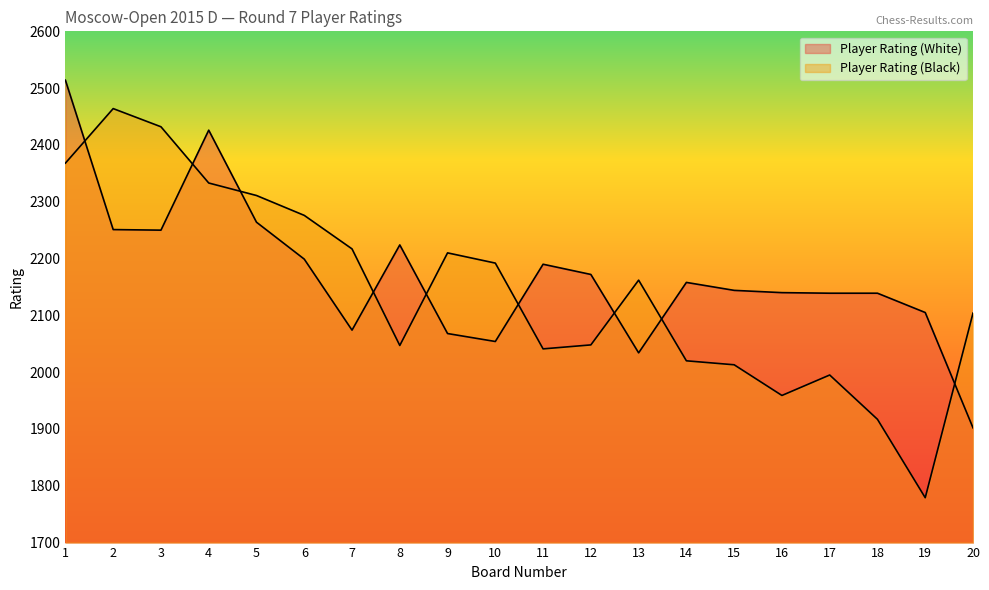

The Player Rating (White) series shows 2140 at 16. True or false?

True